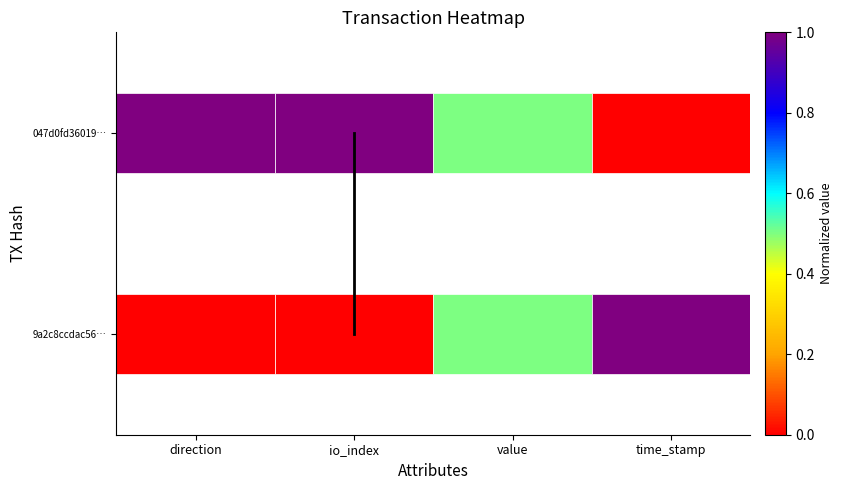

True or false: the data shows 0.0 at io_index.

True